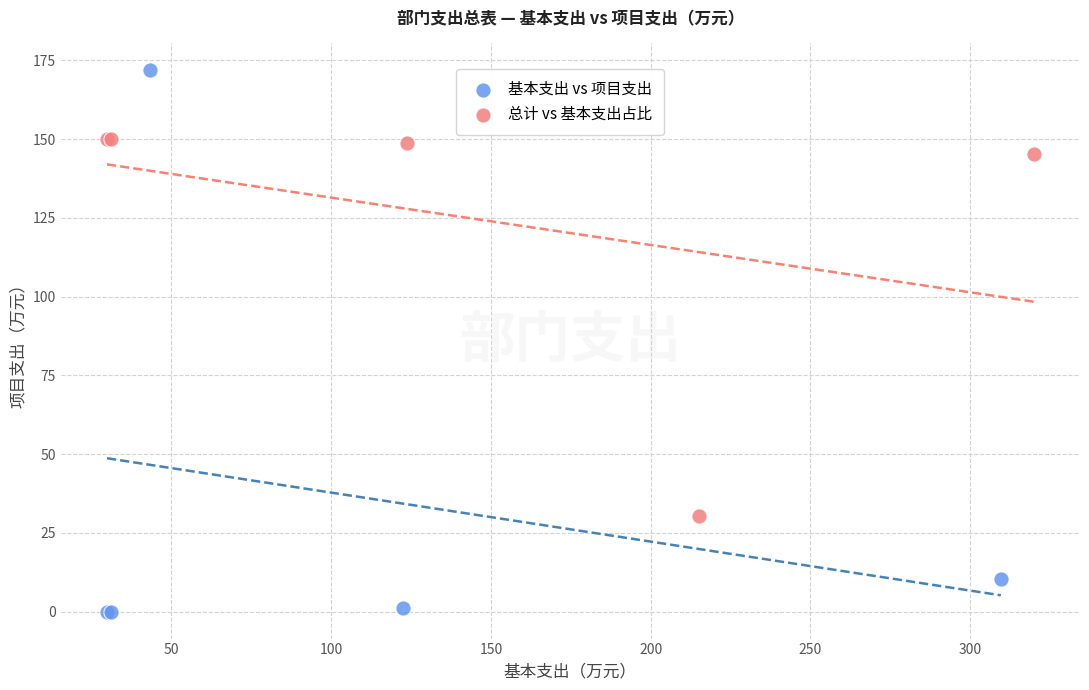

Which series reaches the maximum Y coordinate?

基本支出 vs 项目支出